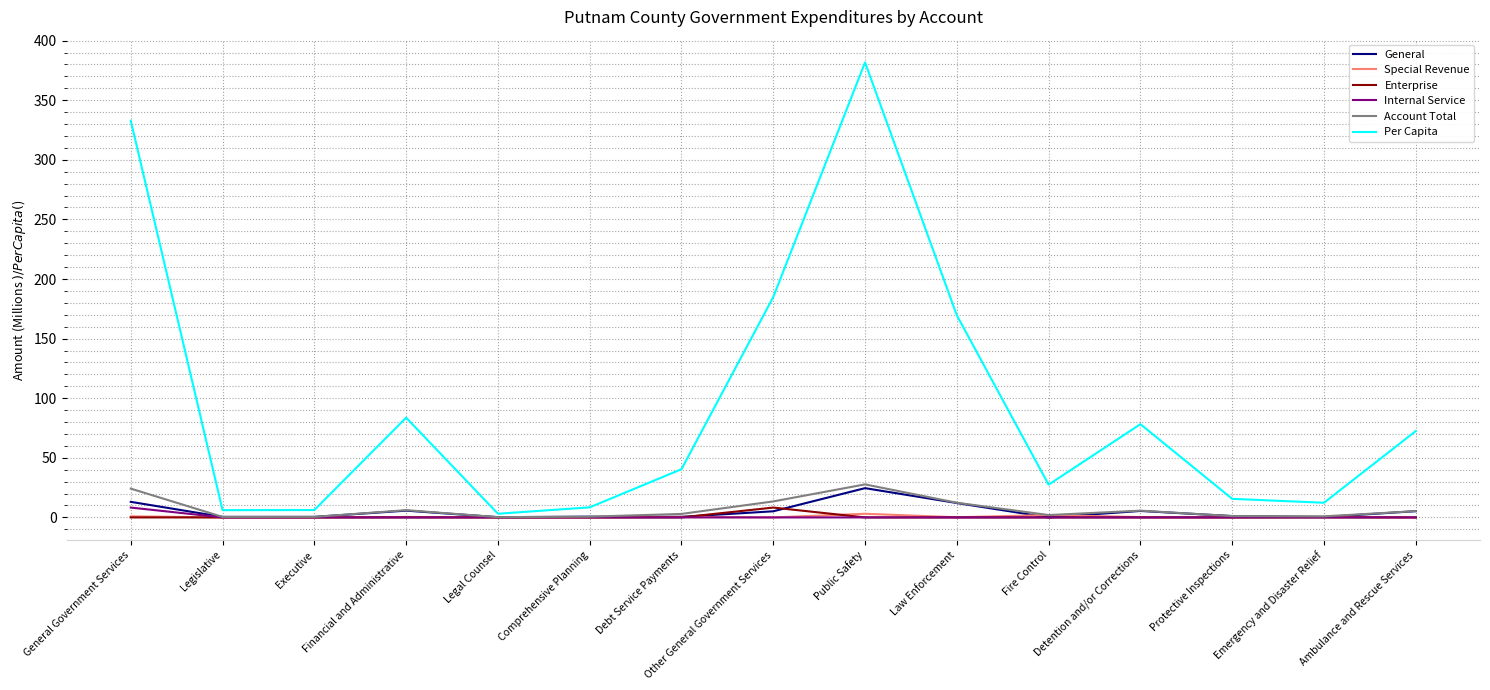

At how many categories does at least one series exceed 118?

4